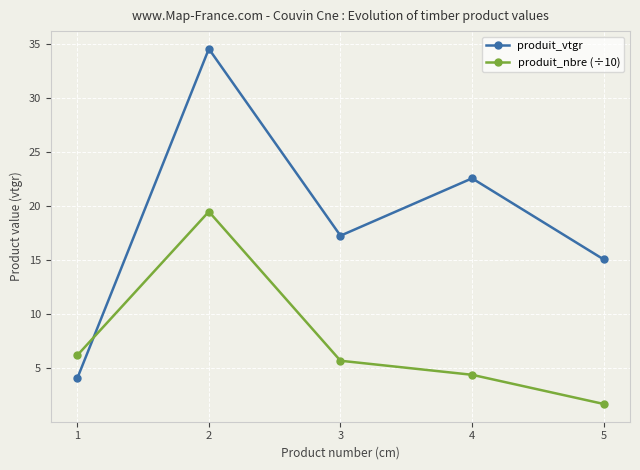

What is the difference between the maximum and minimum values in the produit_vtgr series?

30.5